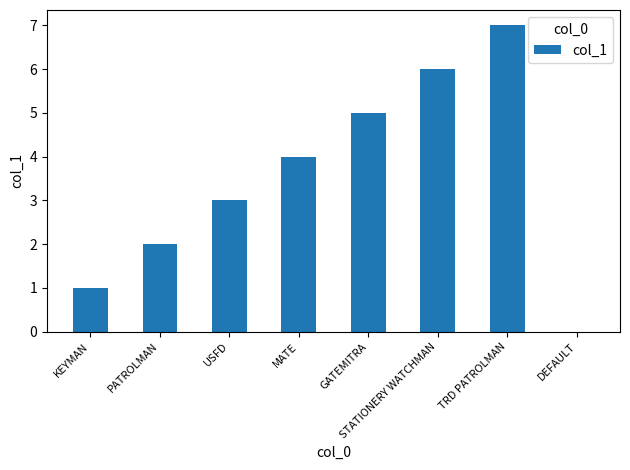

How many positive values are there?

7